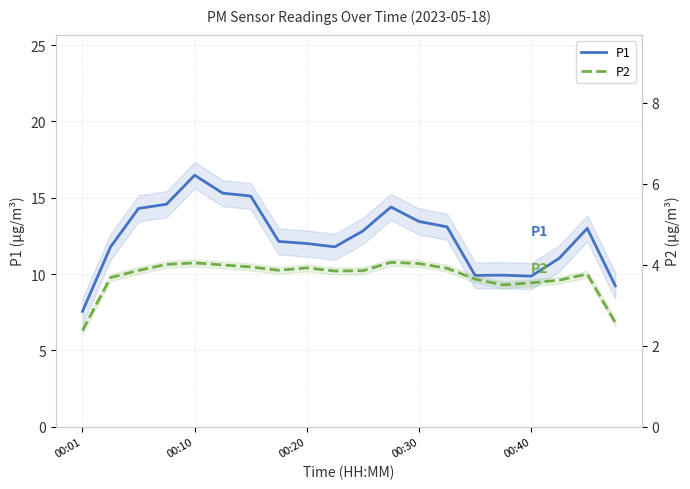

The value of P2 at 00:30 is 2.1. True or false?

False